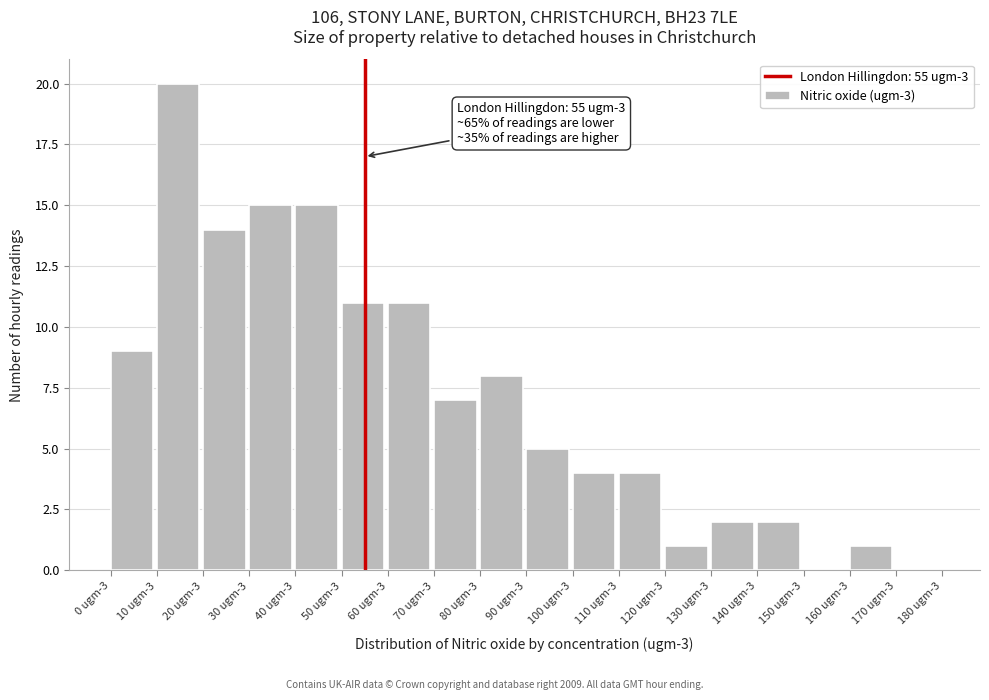

Reading right to left, what are all the values shown in this chart?

170 ugm-3=0	160 ugm-3=1	150 ugm-3=0	140 ugm-3=2	130 ugm-3=2	120 ugm-3=1	110 ugm-3=4	100 ugm-3=4	90 ugm-3=5	80 ugm-3=8	70 ugm-3=7	60 ugm-3=11	50 ugm-3=11	40 ugm-3=15	30 ugm-3=15	20 ugm-3=14	10 ugm-3=20	0 ugm-3=9